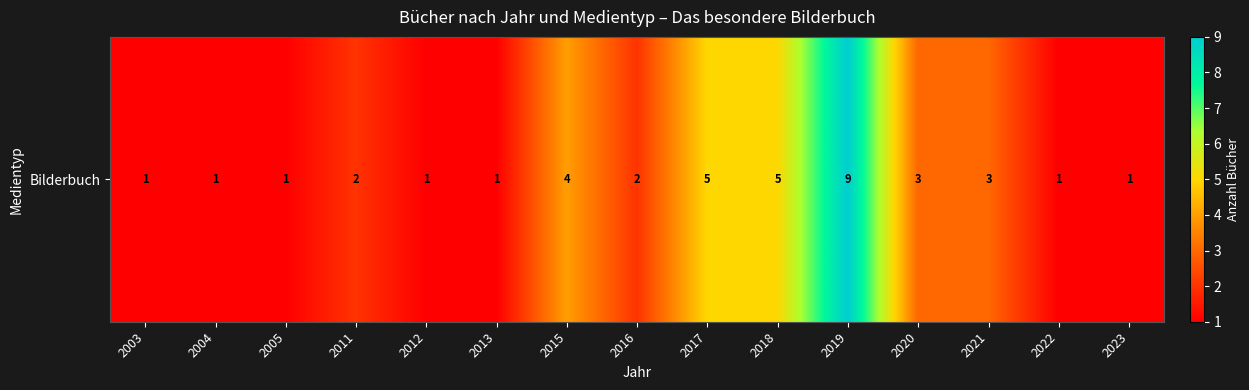

The value at 2017 is 5. True or false?

True